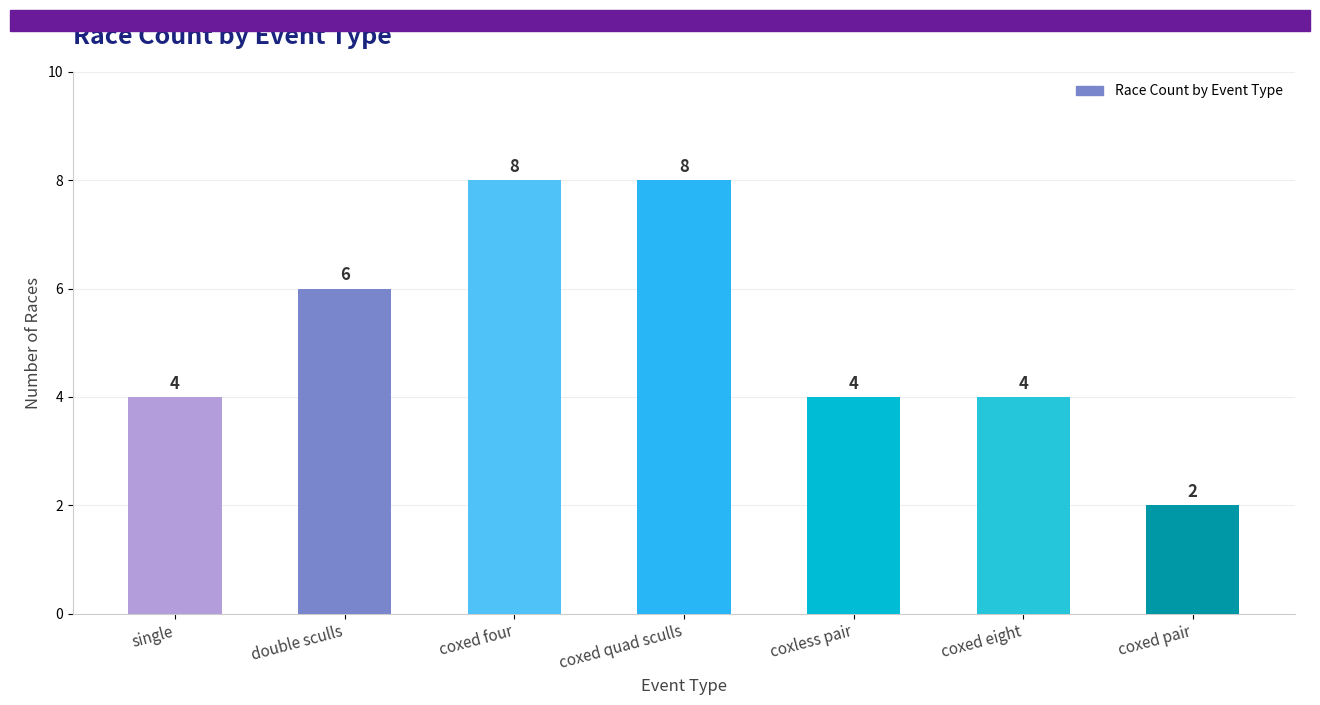

Count the values in the range 4 to 8.

6